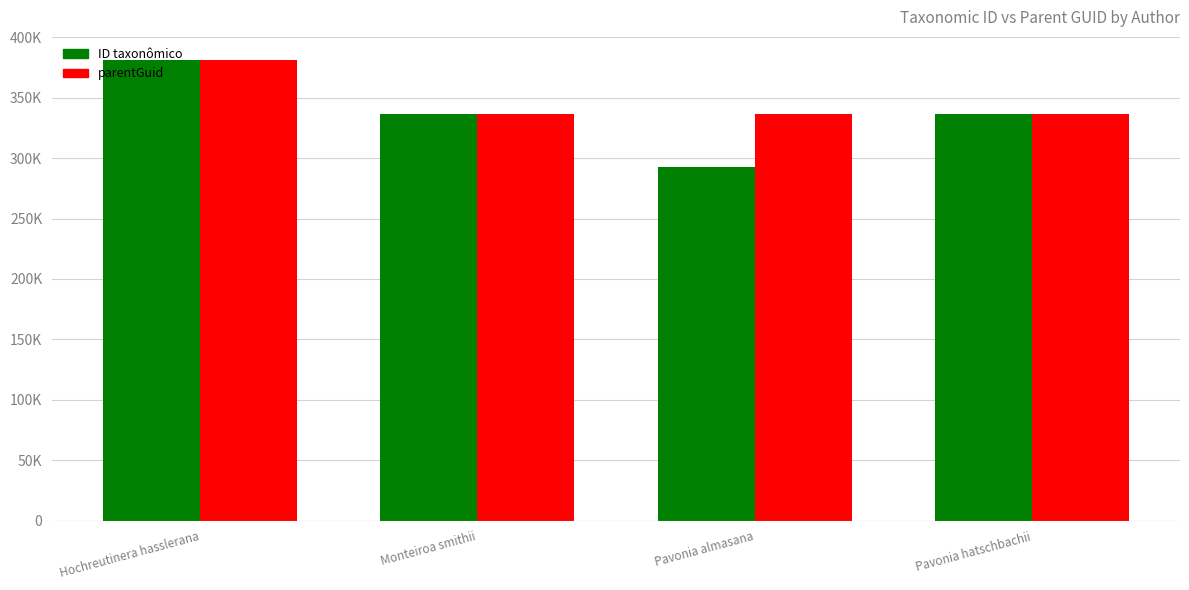

Which series has the widest spread of values?

ID taxonômico